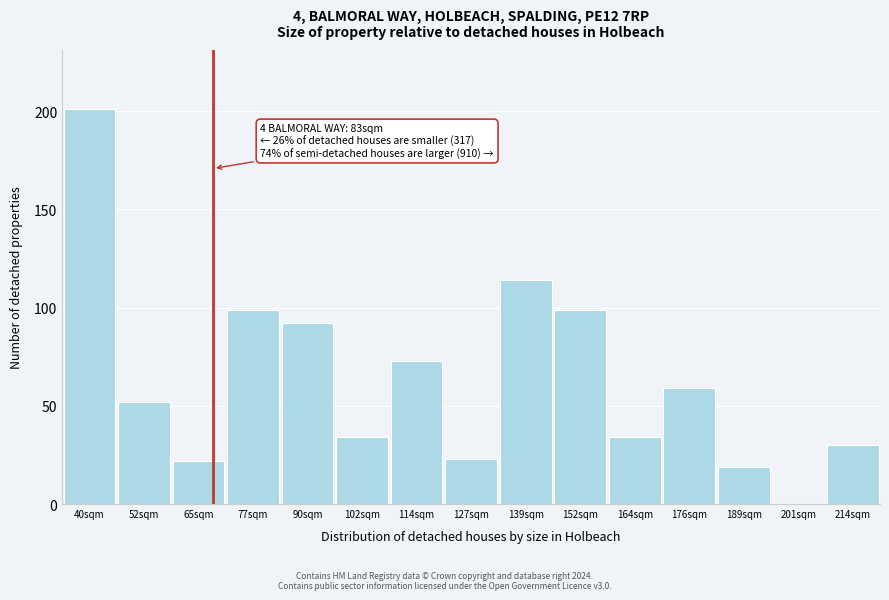

Reading right to left, what are all the values shown in this chart?

214sqm=30	201sqm=0	189sqm=19	176sqm=59	164sqm=34	152sqm=99	139sqm=114	127sqm=23	114sqm=73	102sqm=34	90sqm=92	77sqm=99	65sqm=22	52sqm=52	40sqm=201